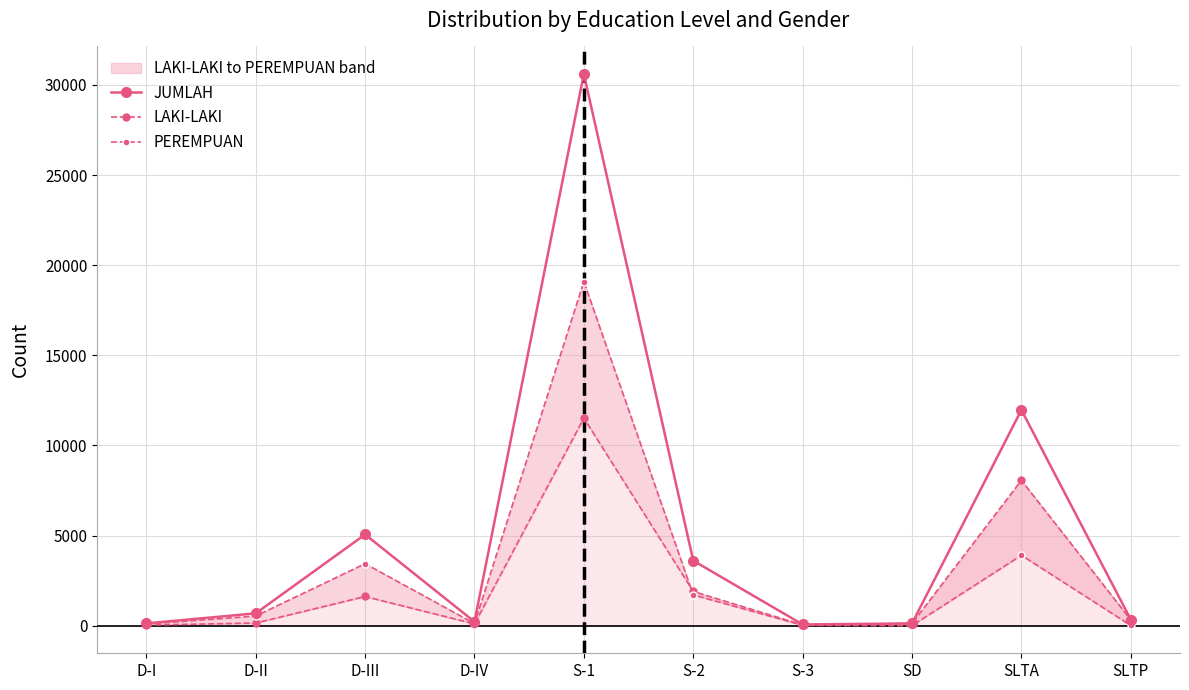

What position from the right is SLTA?

2